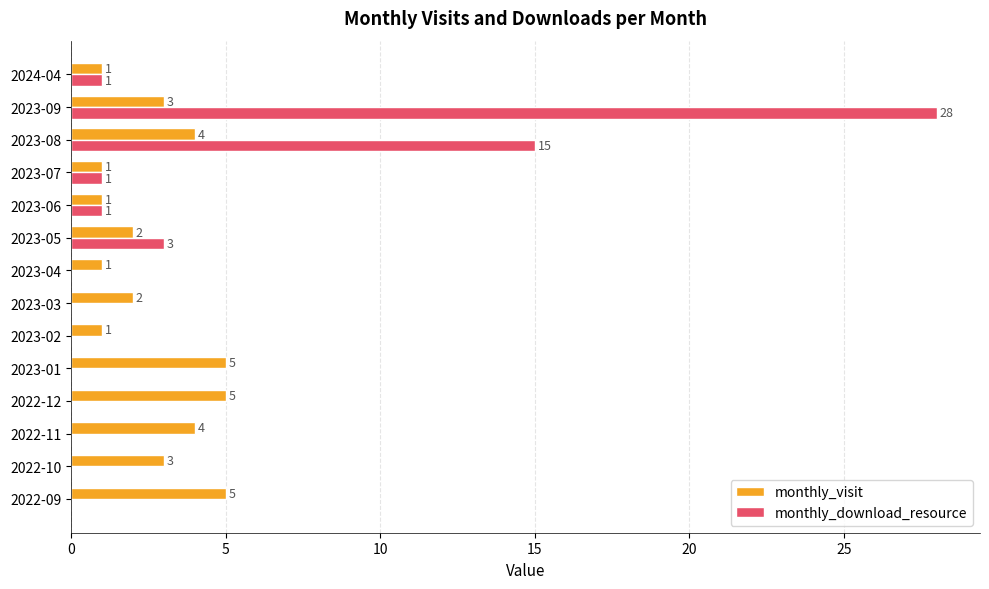

At which category does the chart reach its peak across all series?

2023-09